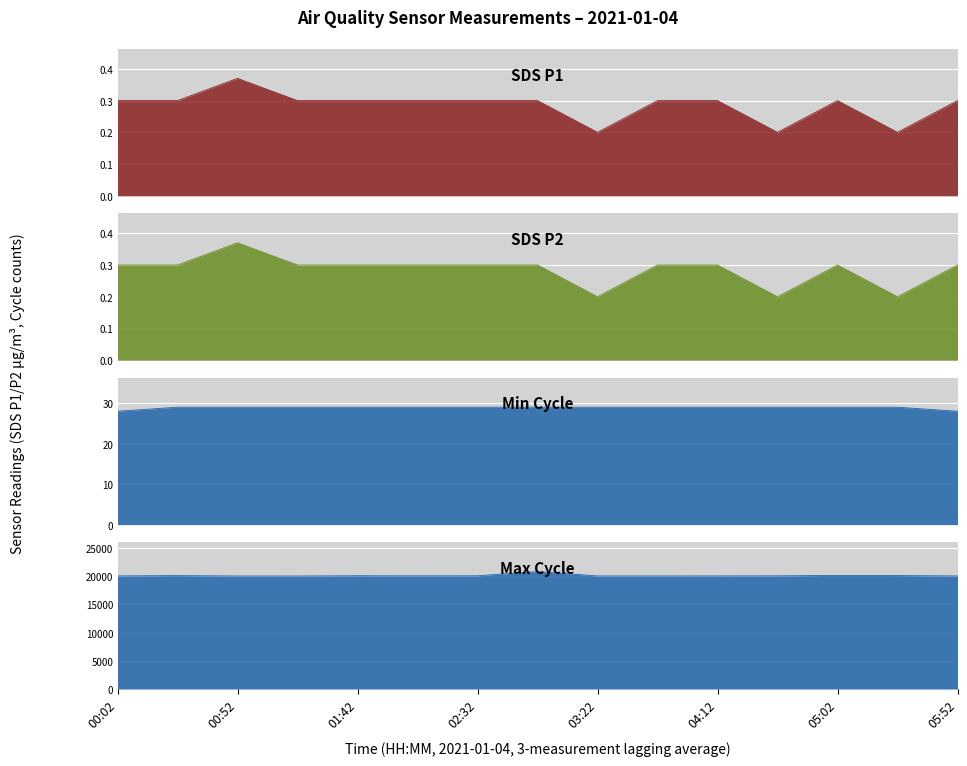

Is the value of SDS_P1 at 05:02 greater than the value of SDS_P2 at 05:02?

No